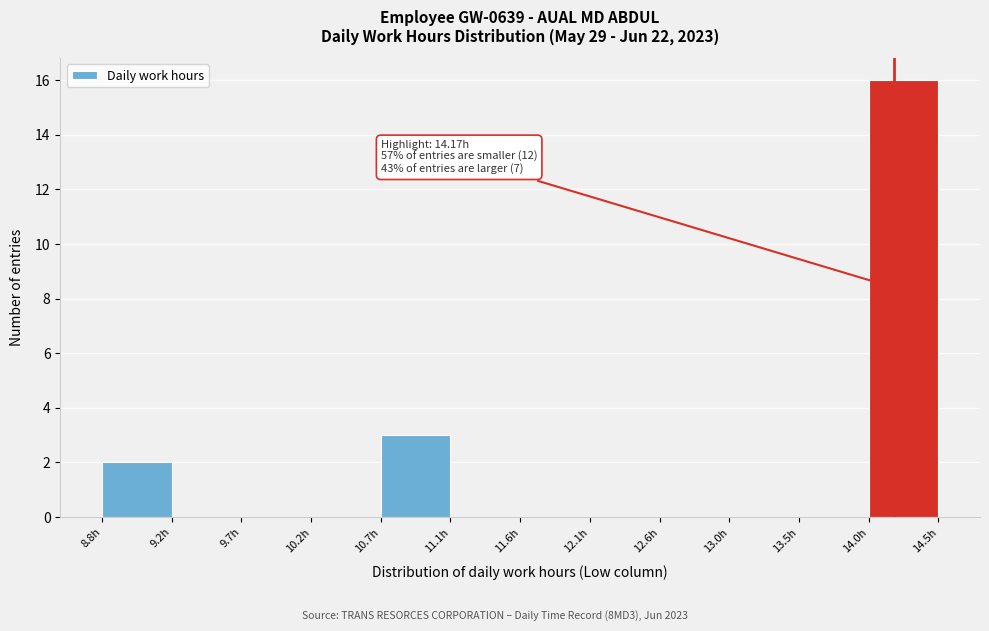

Over which range of the x-axis is the bar tallest?

13.995 to 14.470